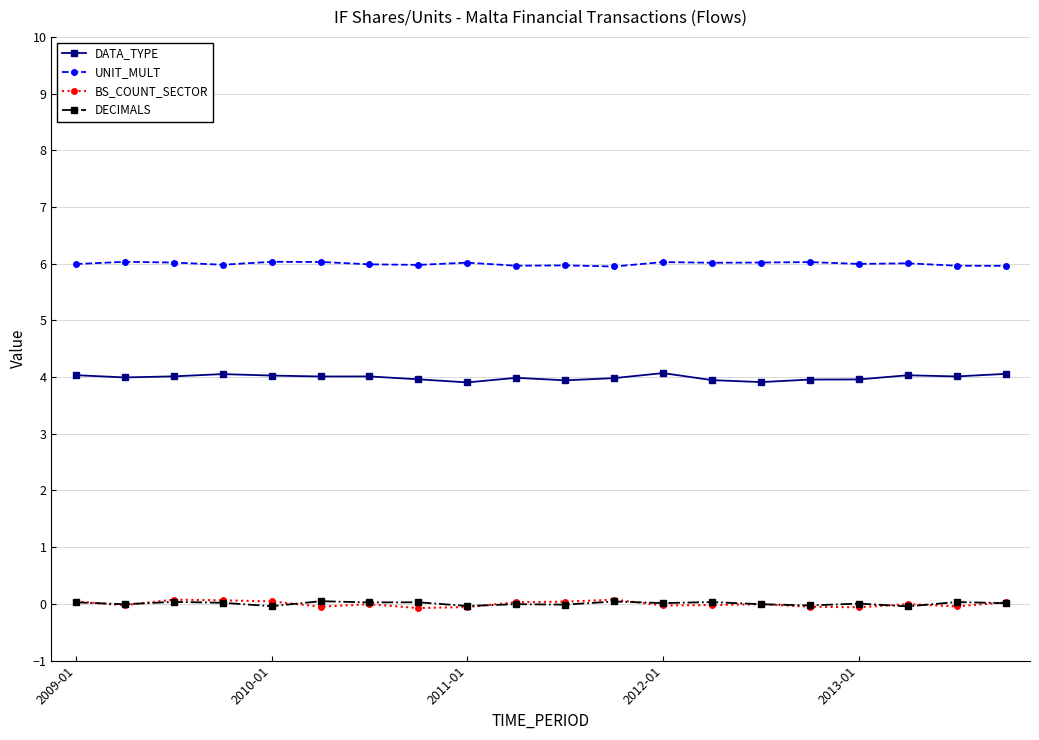

Which series has the largest total across all categories?

UNIT_MULT